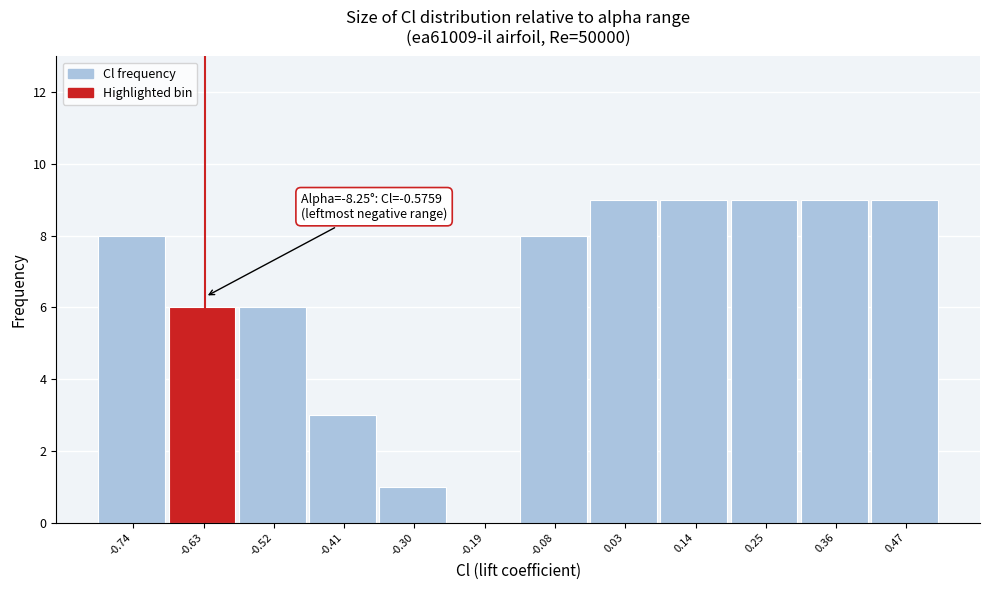

Reading left to right, what are all the values shown in this chart?

-0.74=8	-0.63=6	-0.52=6	-0.41=3	-0.30=1	-0.19=0	-0.08=8	0.03=9	0.14=9	0.25=9	0.36=9	0.47=9